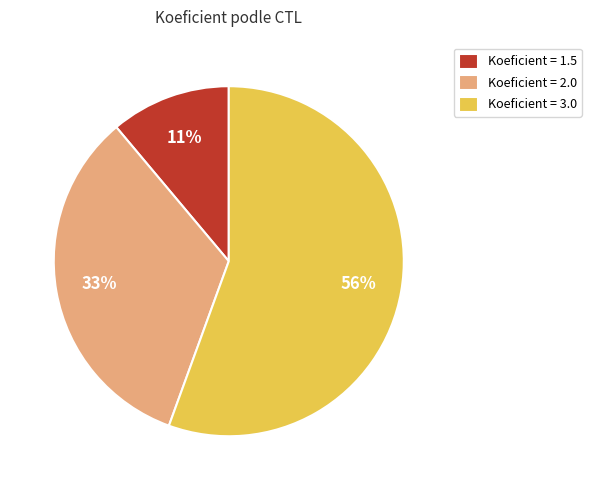

What is the smallest slice in the pie chart?

Koeficient = 1.5